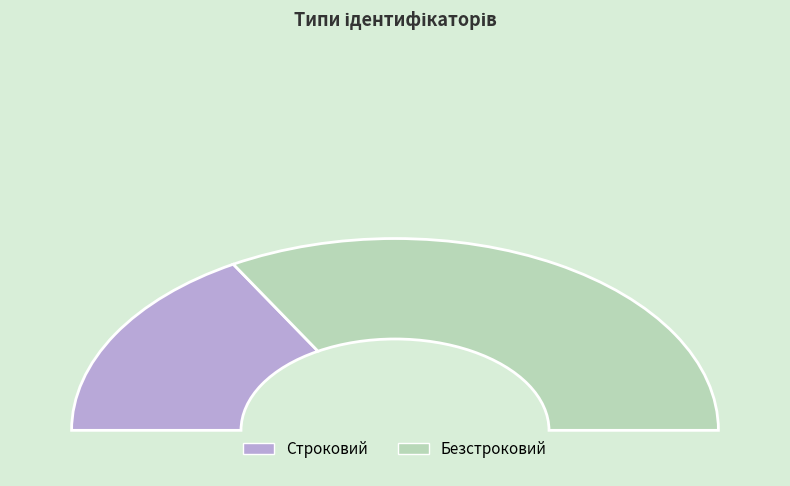

How many segments does this pie chart have?

2